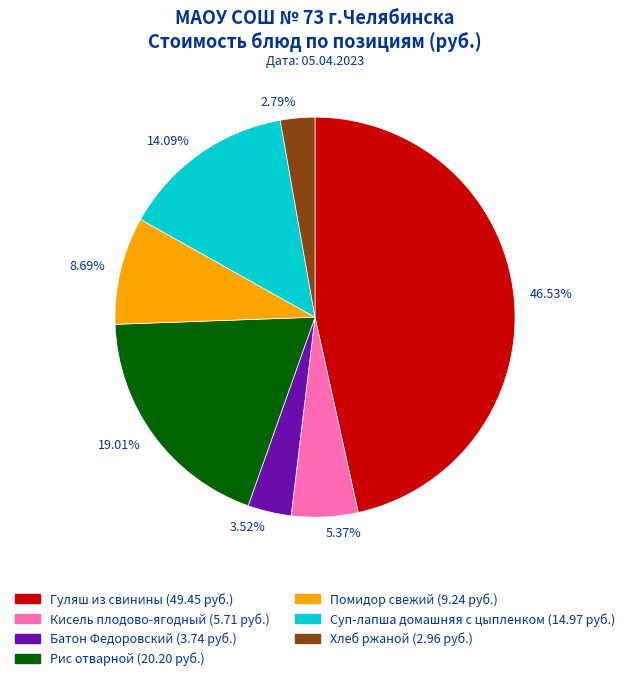

What is the ratio of the value at 5.37% to the value at 19.01%?

0.3